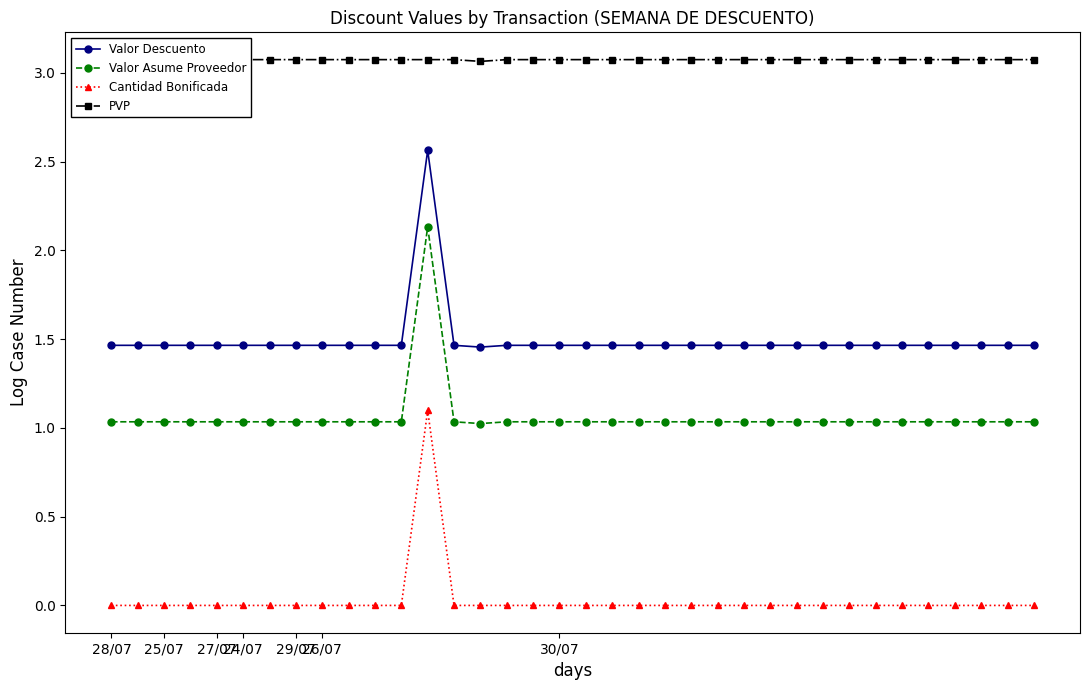

True or false: PVP and Valor Descuento cross at least once.

False